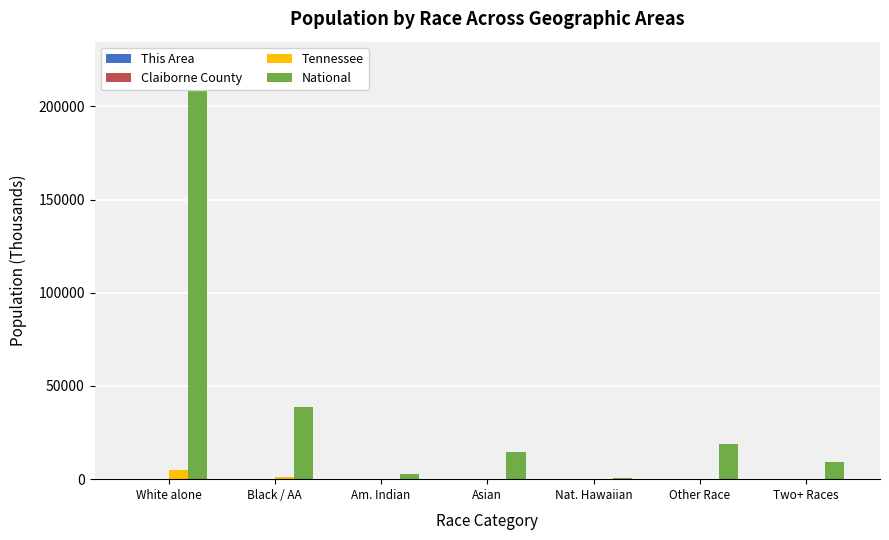

What is the greatest value displayed?

223553.3